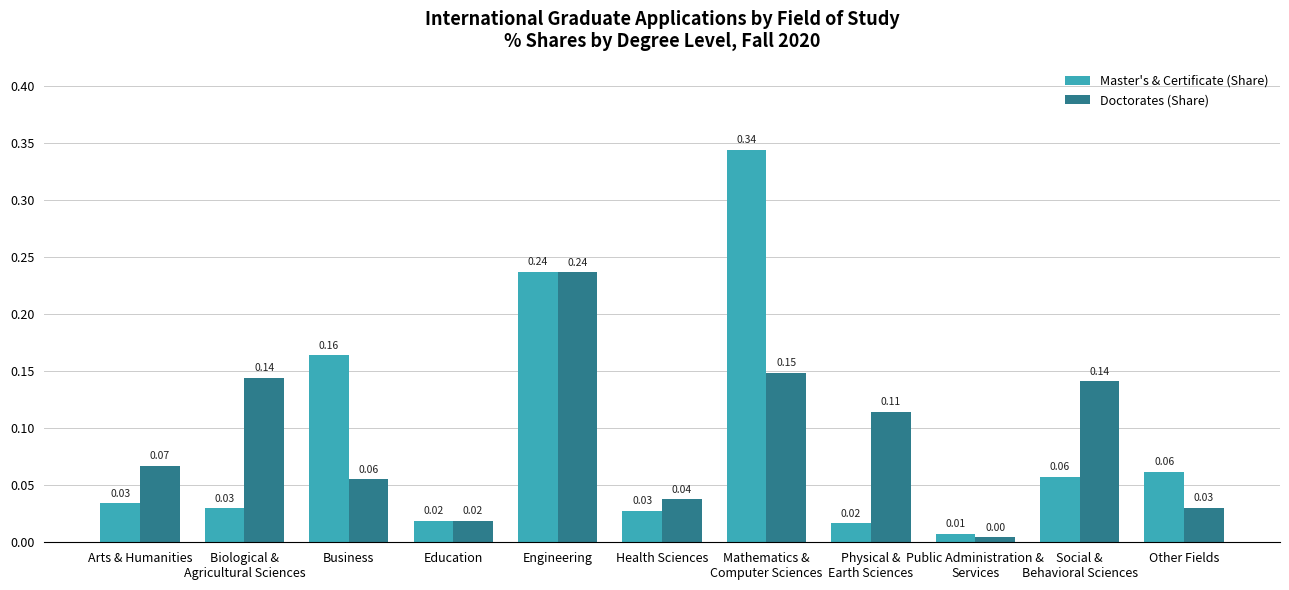

Rank the series at Arts & Humanities from highest to lowest value.

Doctorates (Share), Master's & Certificate (Share)